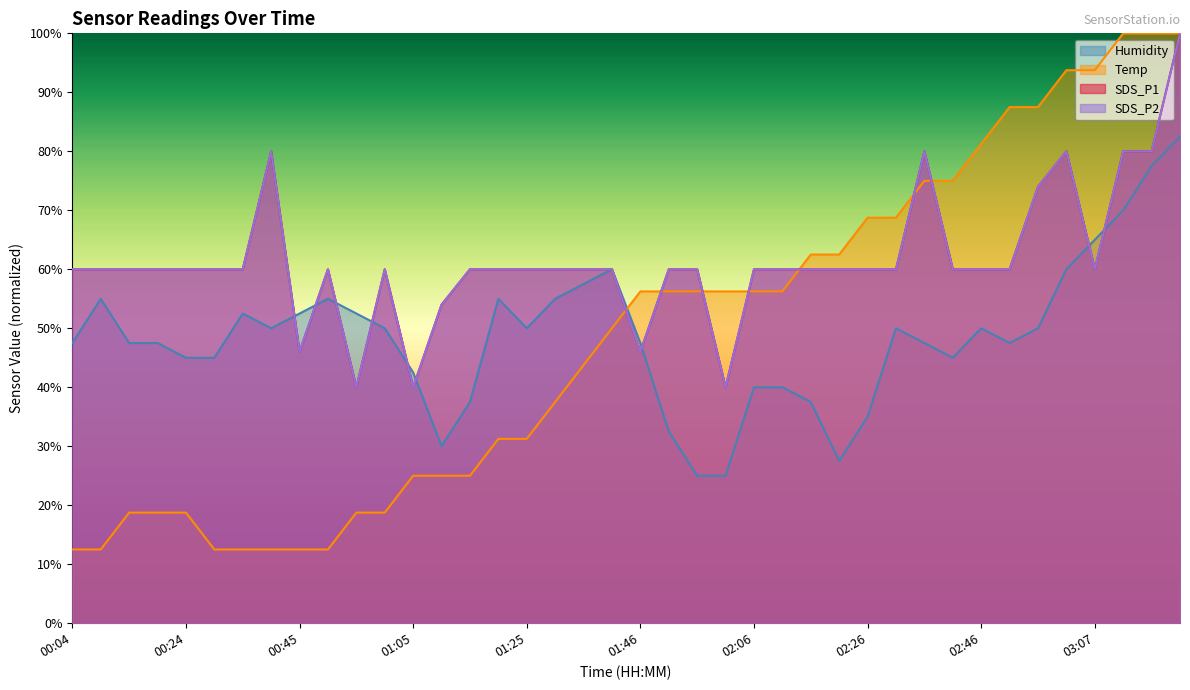

What is the average value of the SDS_P2 series?

61.5